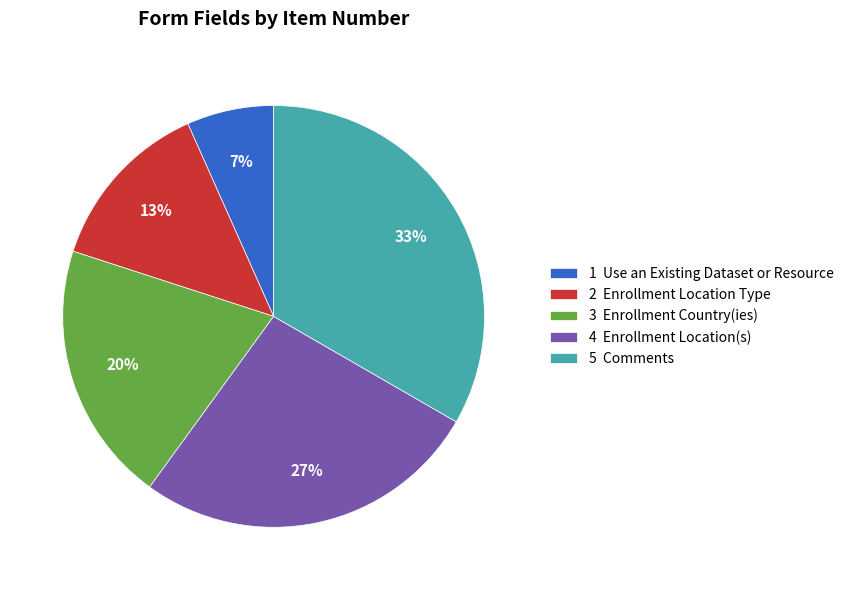

Does 2 Enrollment Location Type account for over 50% of the chart?

No